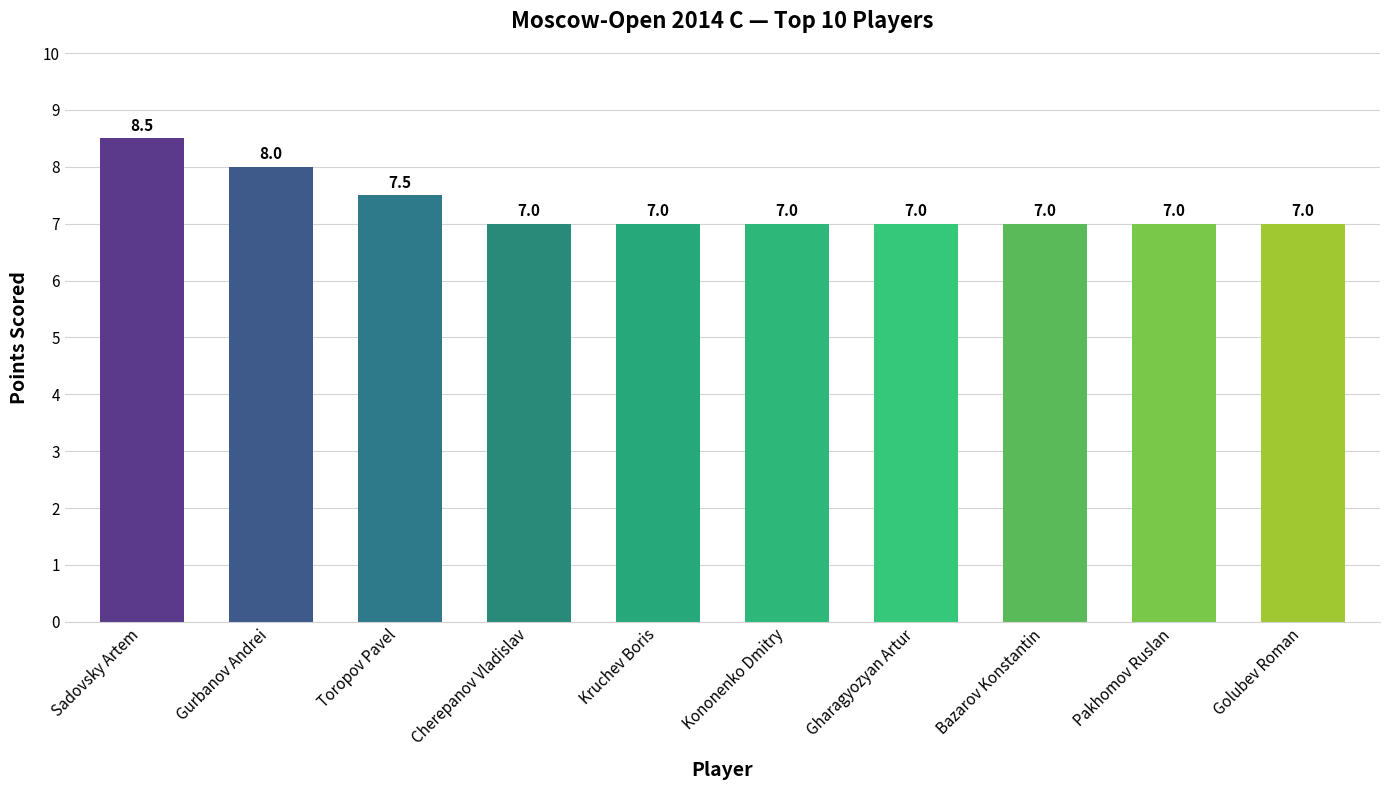

Does the chart contain stacked bars?

No